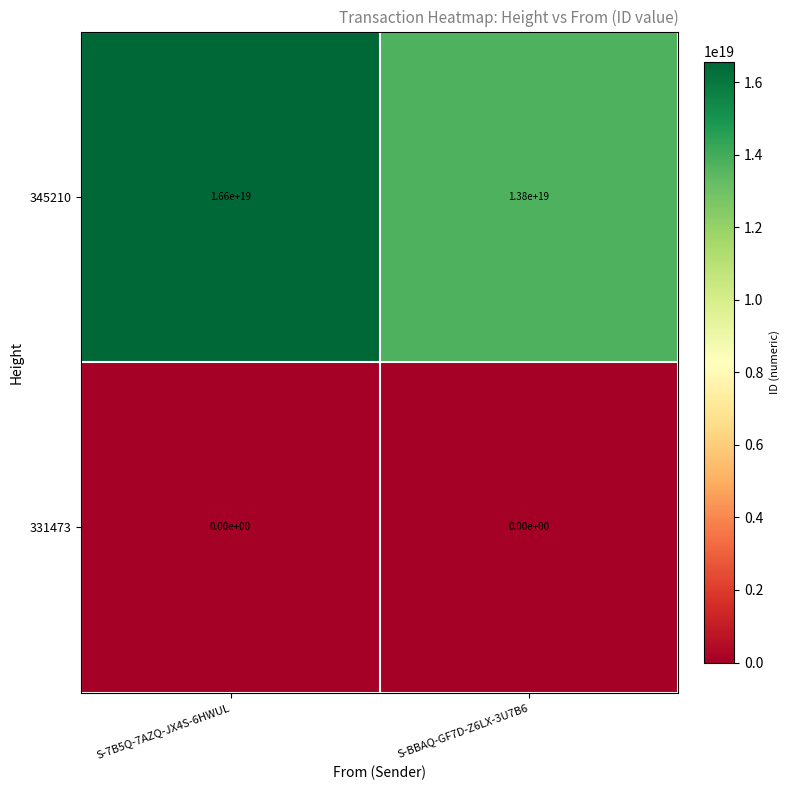

Rank the series by their average value, from highest to lowest.

345210, 331473